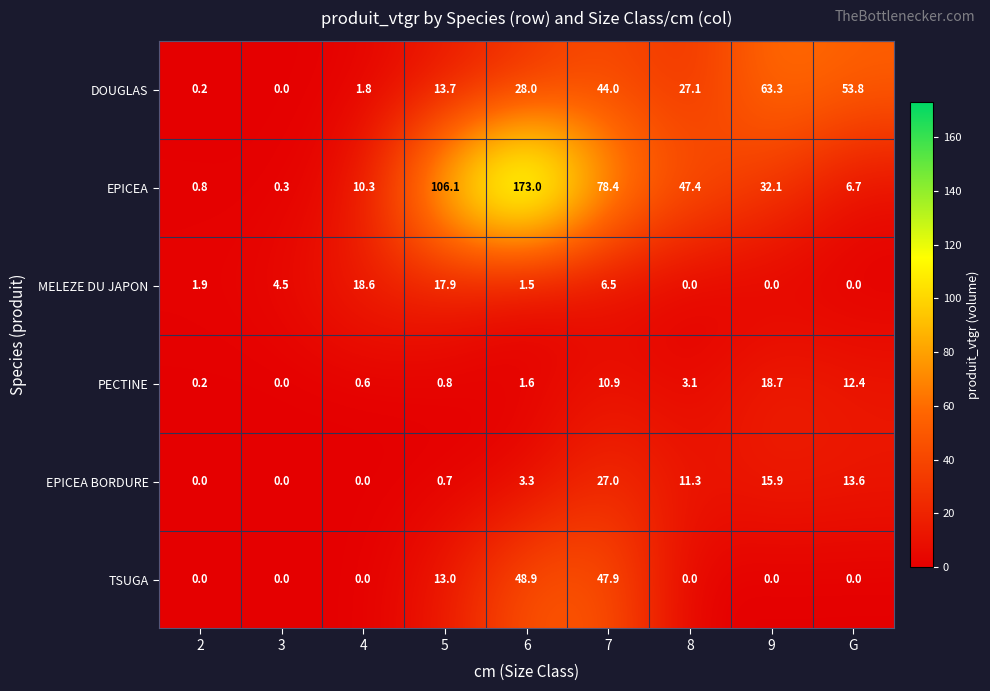

Is the value of DOUGLAS at 9 greater than the value of TSUGA at 5?

Yes